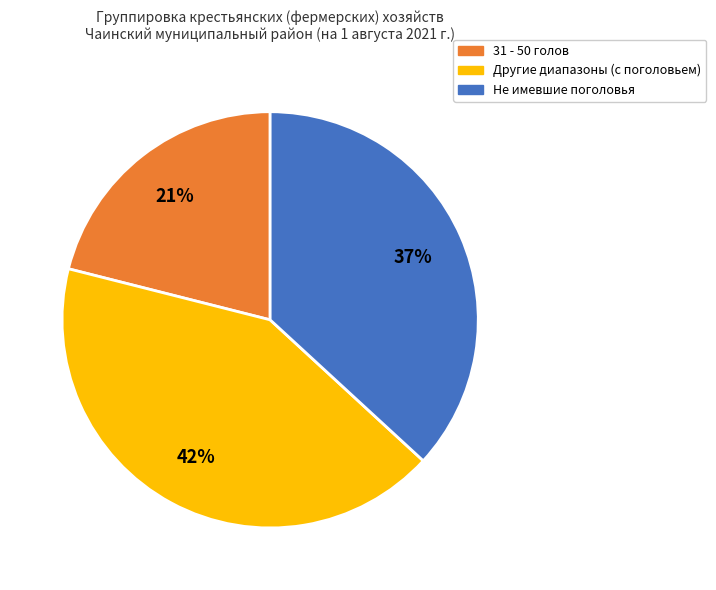

Does any single category account for the majority?

No